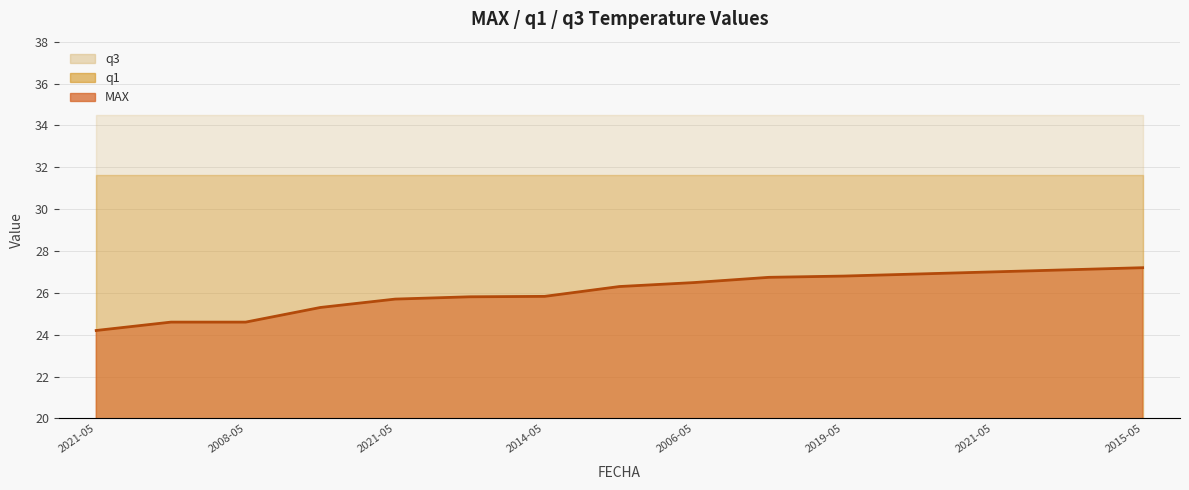

Is it true that the value at 2015-05 is 43.7?

False